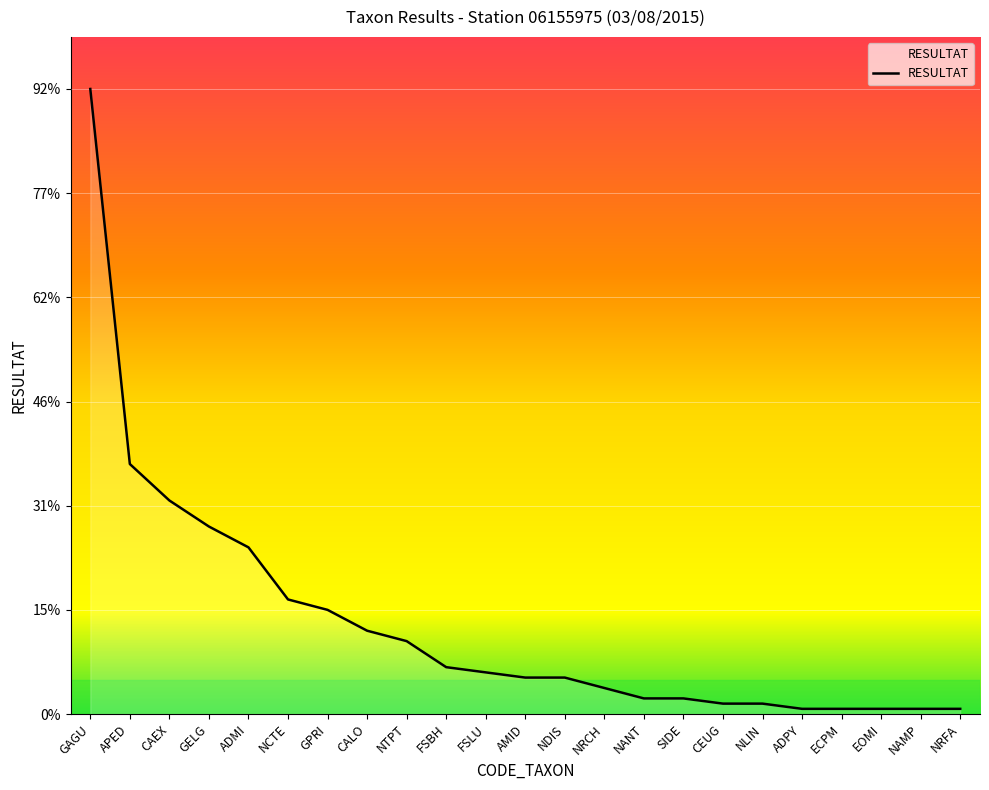

Is this an area chart (filled region under the line)?

Yes